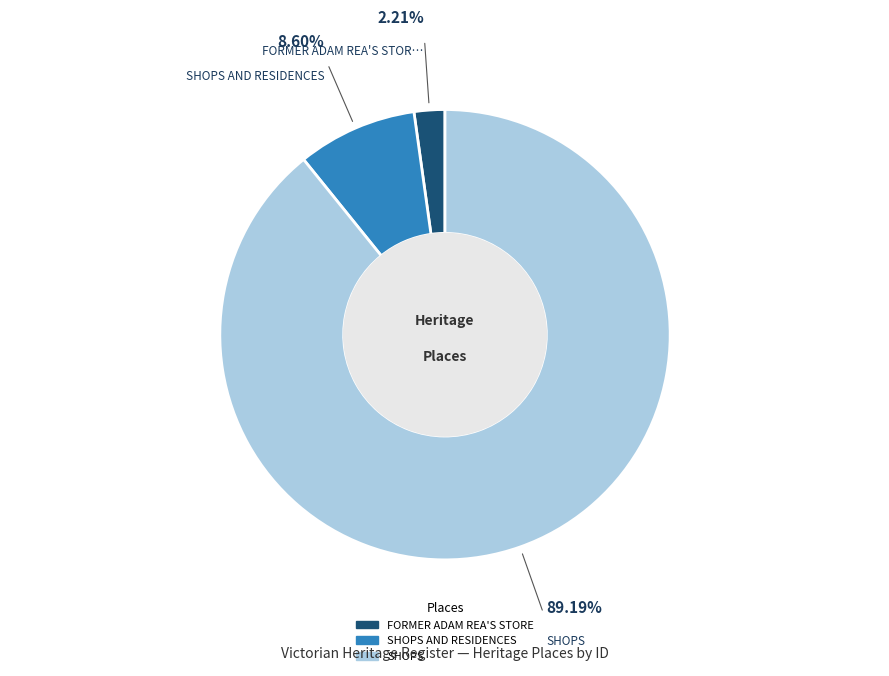

Does any single category account for the majority?

Yes